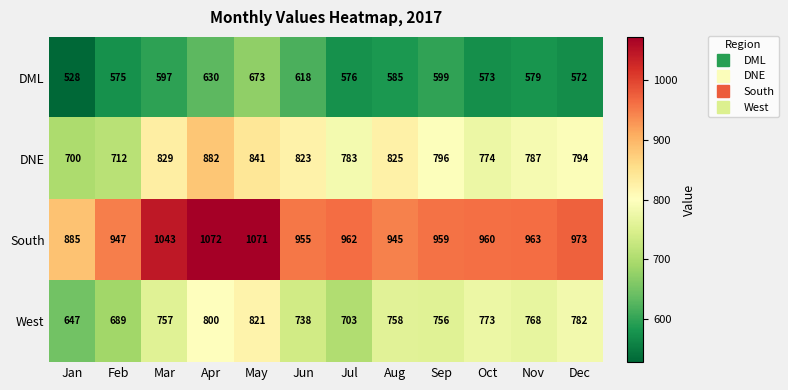

How many data points does each series have?

12